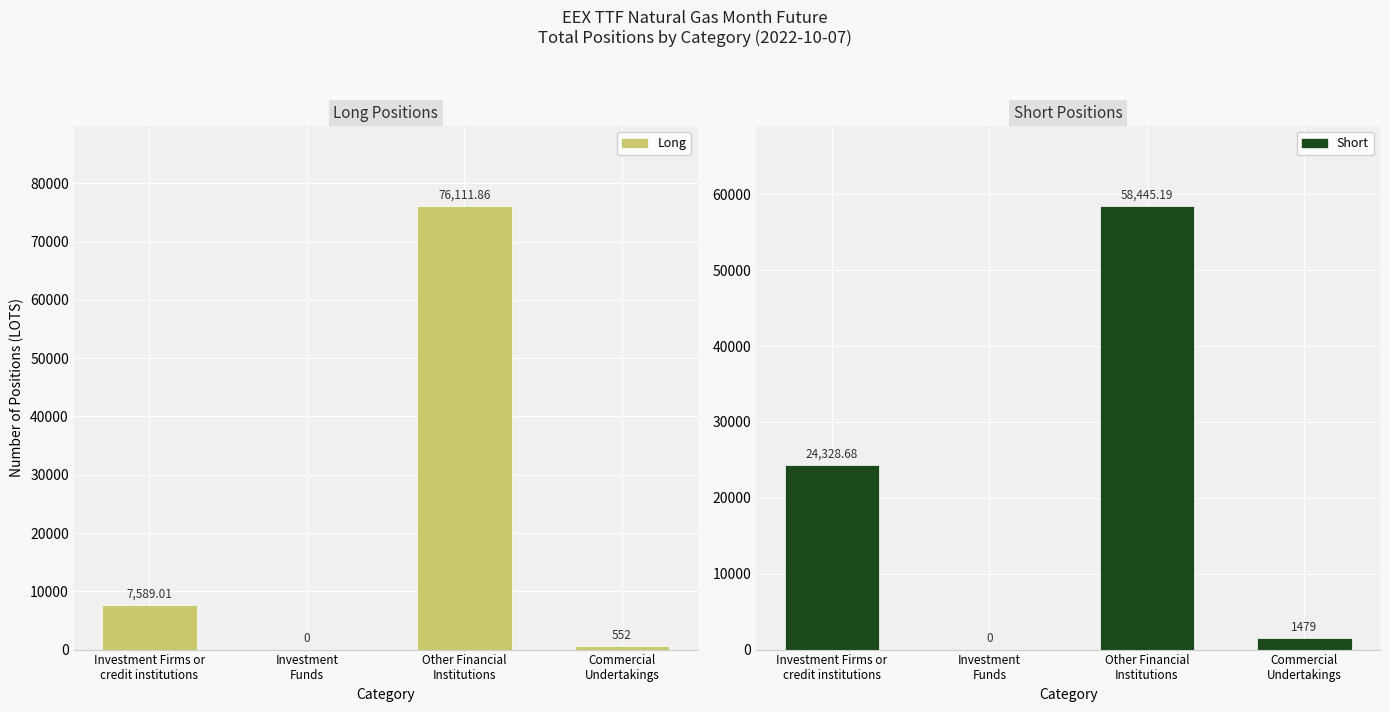

What is the value of the Short bar at the 3rd from the left?

58445.2